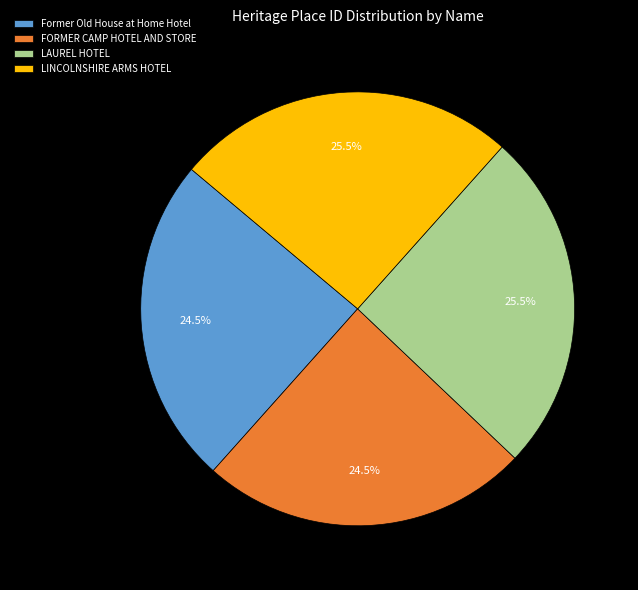

Is the sum of LINCOLNSHIRE ARMS HOTEL and LAUREL HOTEL greater than half?

Yes